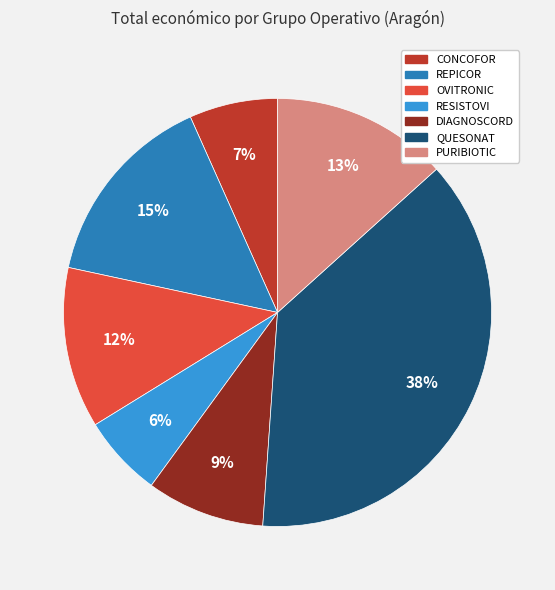

Is it true that OVITRONIC is 20% of the pie?

False